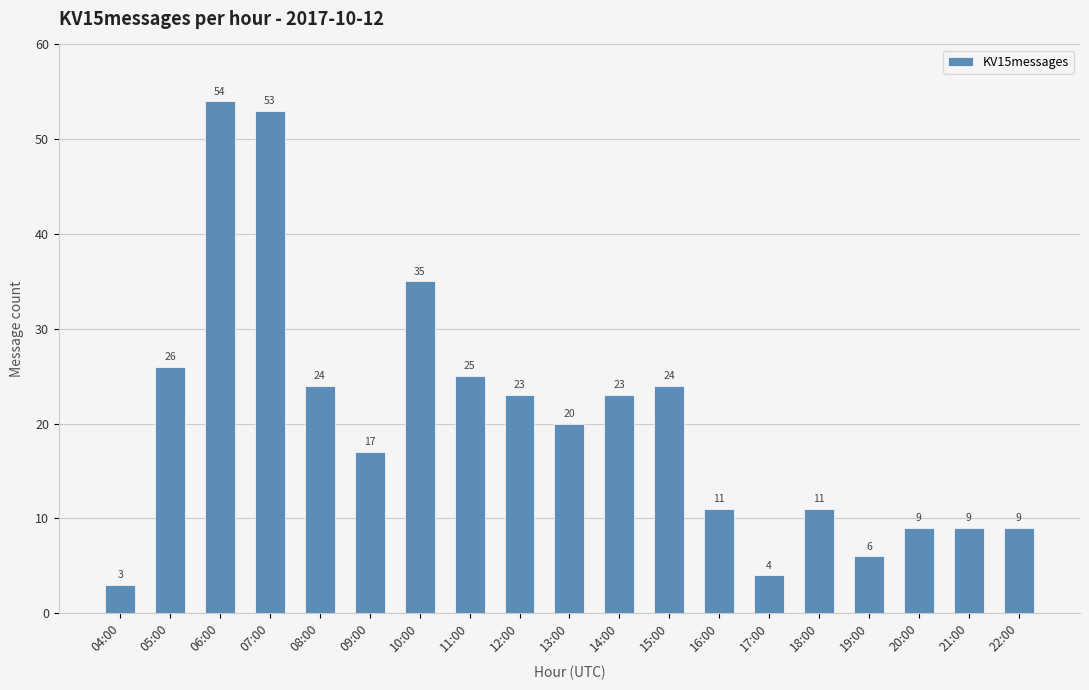

True or false: the data shows 12 at 11:00.

False